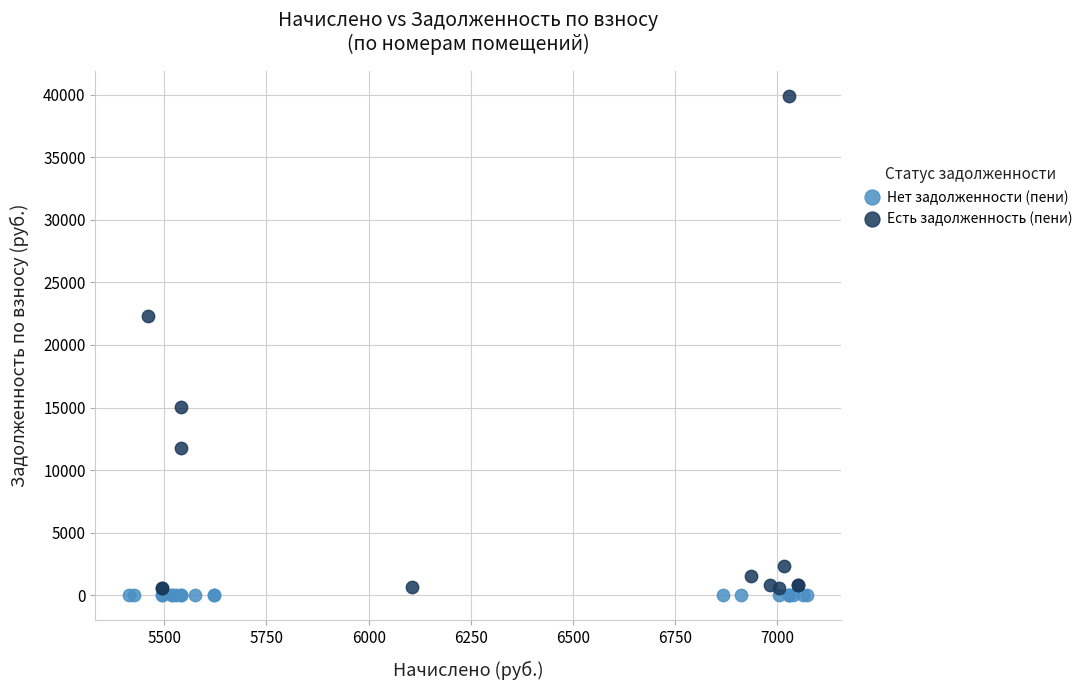

Which series reaches the maximum Y coordinate?

Есть задолженность (пени)